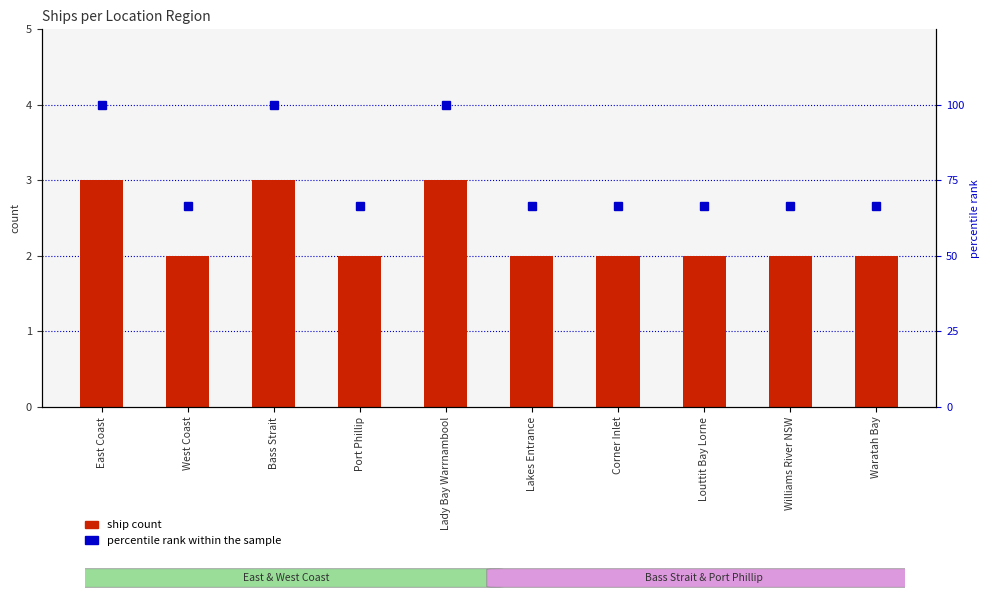

Reading right to left, list all the values displayed in this chart.

ship count: Waratah Bay=2.0	Williams River NSW=2.0	Louttit Bay Lorne=2.0	Corner Inlet=2.0	Lakes Entrance=2.0	Lady Bay Warrnambool=3.0	Port Phillip=2.0	Bass Strait=3.0	West Coast=2.0	East Coast=3.0
percentile rank within the sample: Waratah Bay=66.7	Williams River NSW=66.7	Louttit Bay Lorne=66.7	Corner Inlet=66.7	Lakes Entrance=66.7	Lady Bay Warrnambool=100.0	Port Phillip=66.7	Bass Strait=100.0	West Coast=66.7	East Coast=100.0